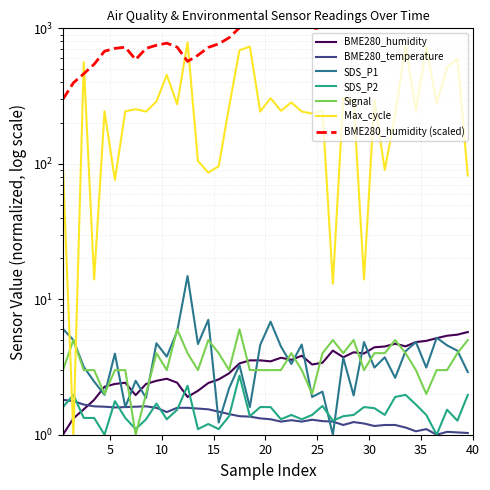

What is the value of the BME280_temperature point at the 28th from the left?

1.2